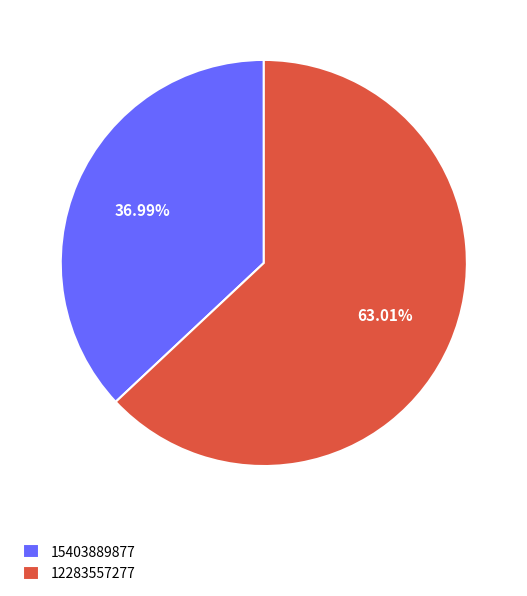

Is there any slice that represents more than half of the pie?

Yes